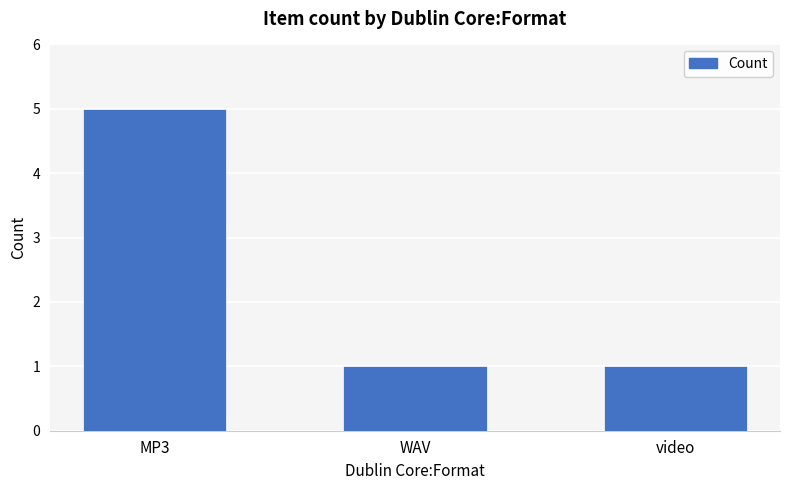

True or false: the data shows 2 at WAV.

False